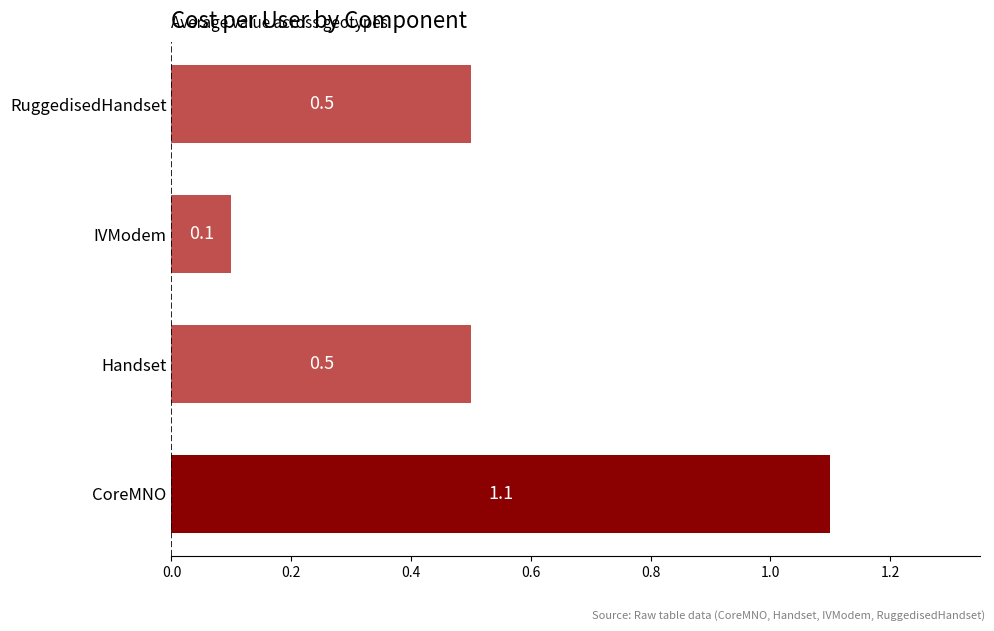

What is the sum of all values?

2.2